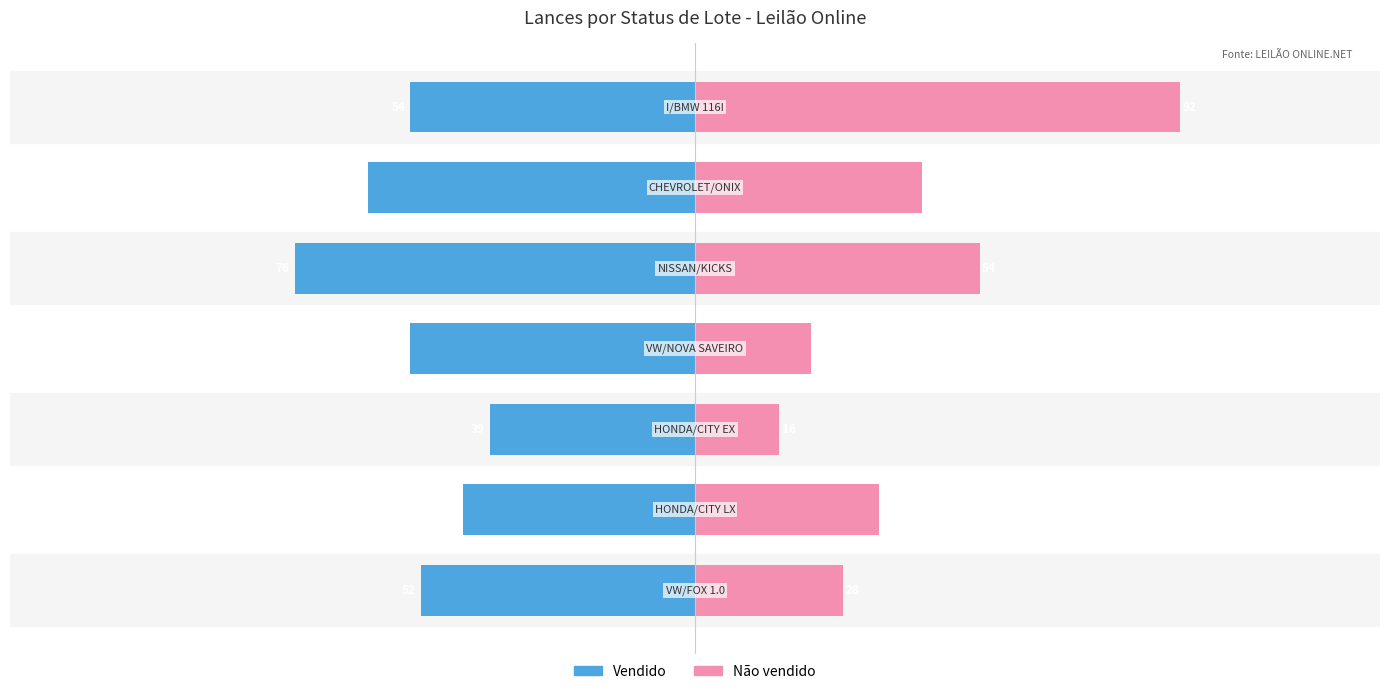

How many Vendido values are between -62 and -44?

5